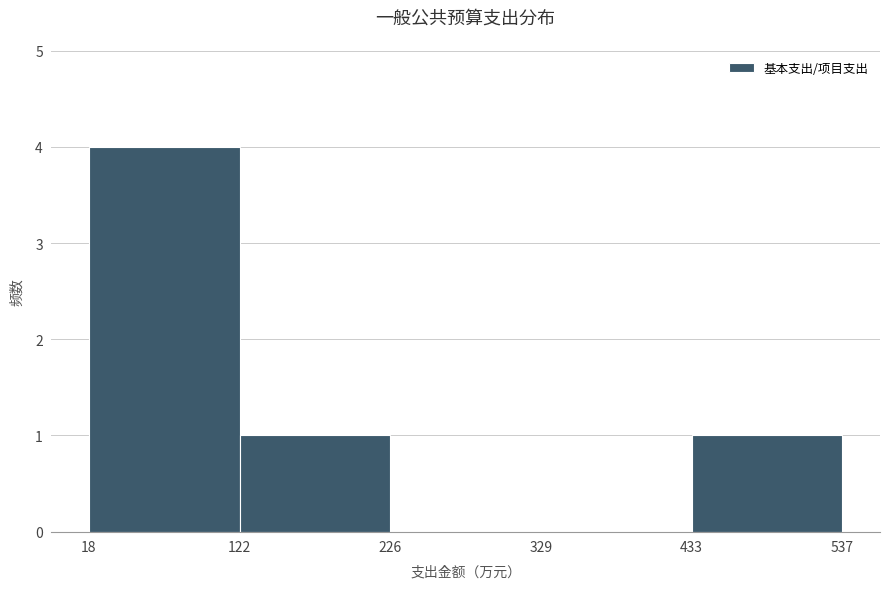

Reading left to right, list every bar in this chart as the range it spans on the x-axis followed by its height. The values are not printed on the chart, so give them approximately, as read against the axis.

18 to 122: 4
122 to 226: 1
226 to 329: 0
329 to 433: 0
433 to 537: 1